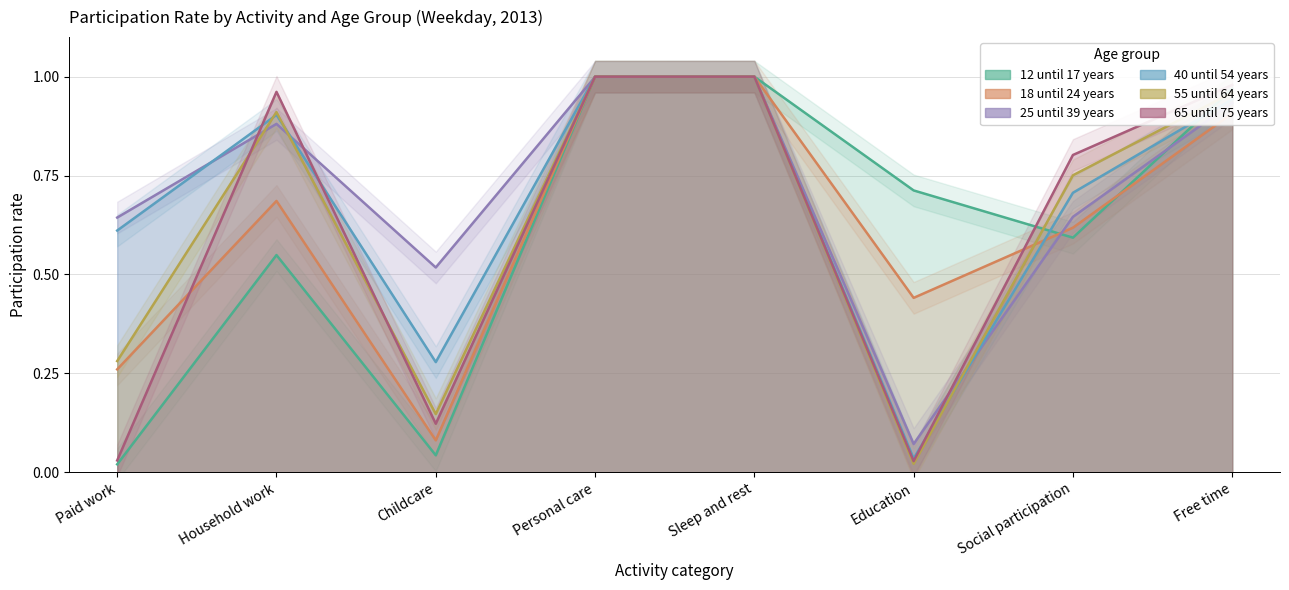

Between Household work and Childcare, which series saw the biggest shift?

65 until 75 years